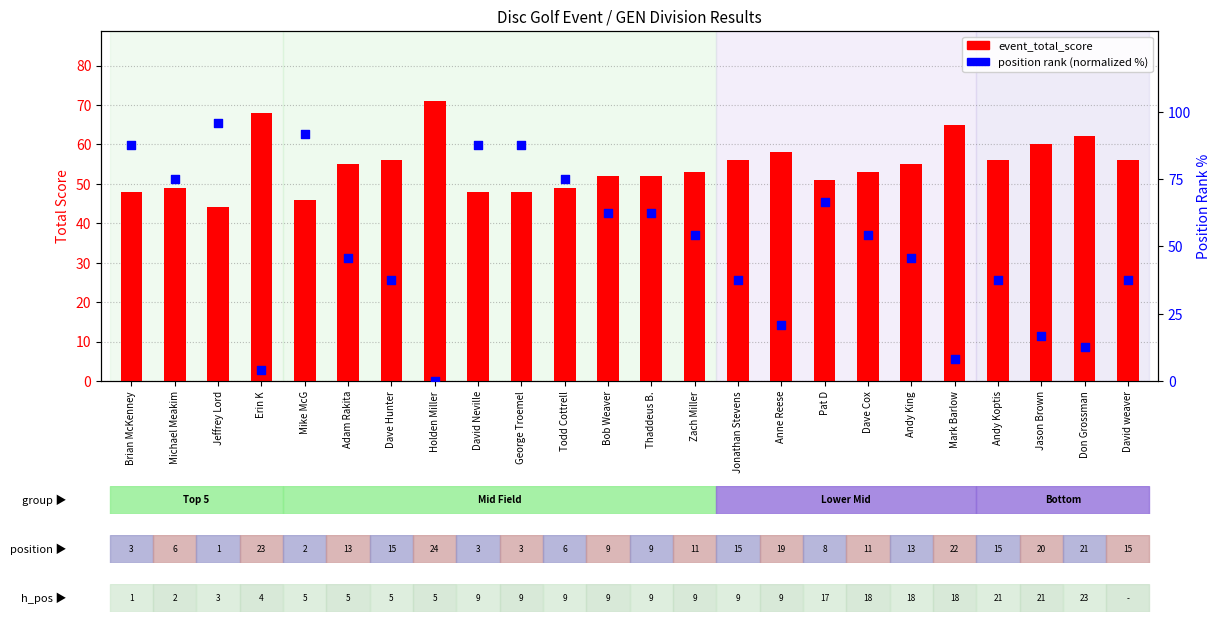

What are all the series names shown in the legend?

event_total_score, position_rank (normalized)